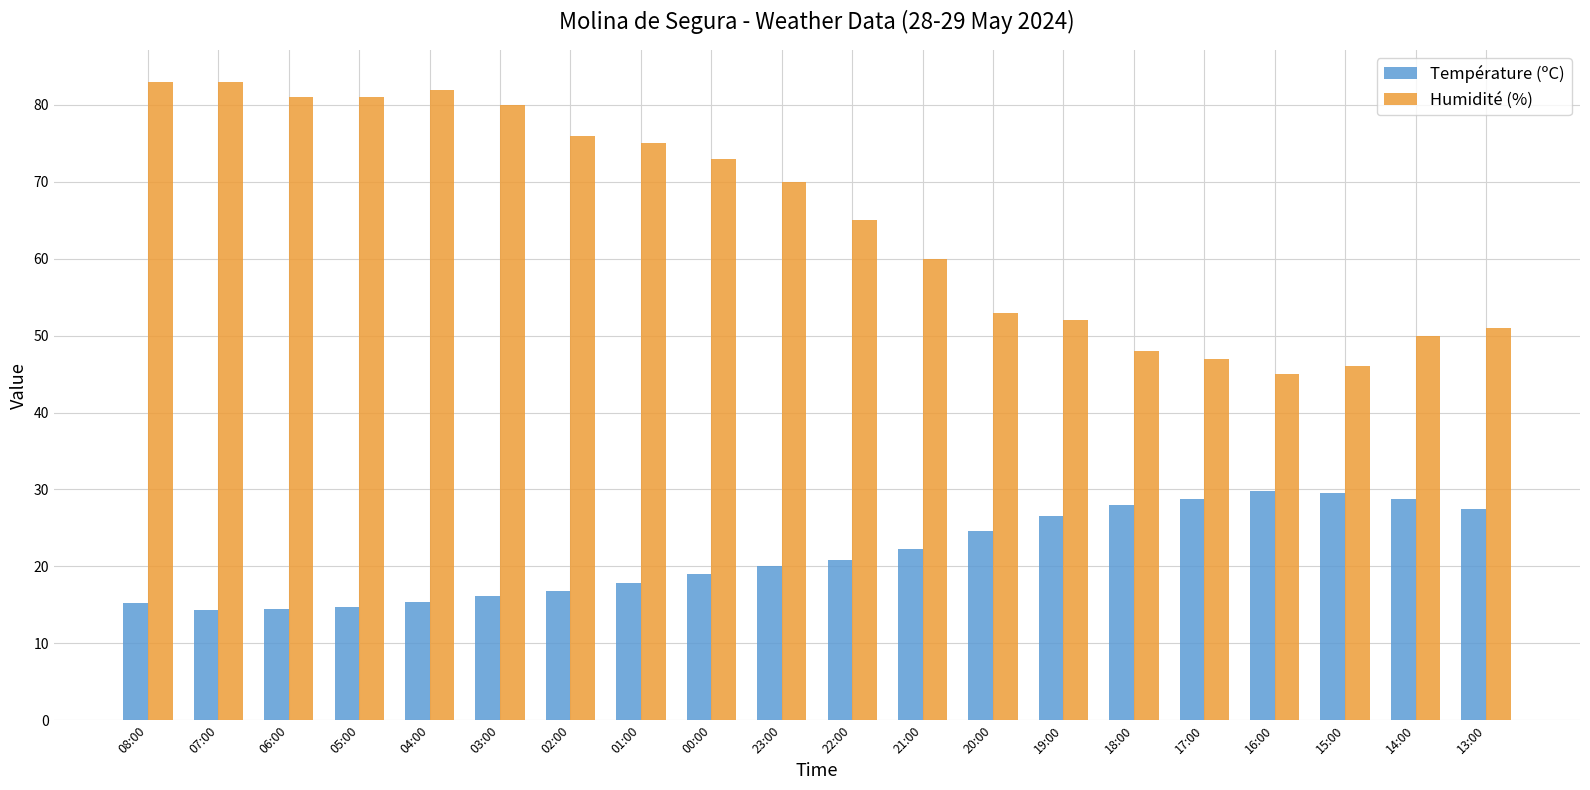

What is the difference between the second highest and second lowest values in the Humidité (%) series?

37.0